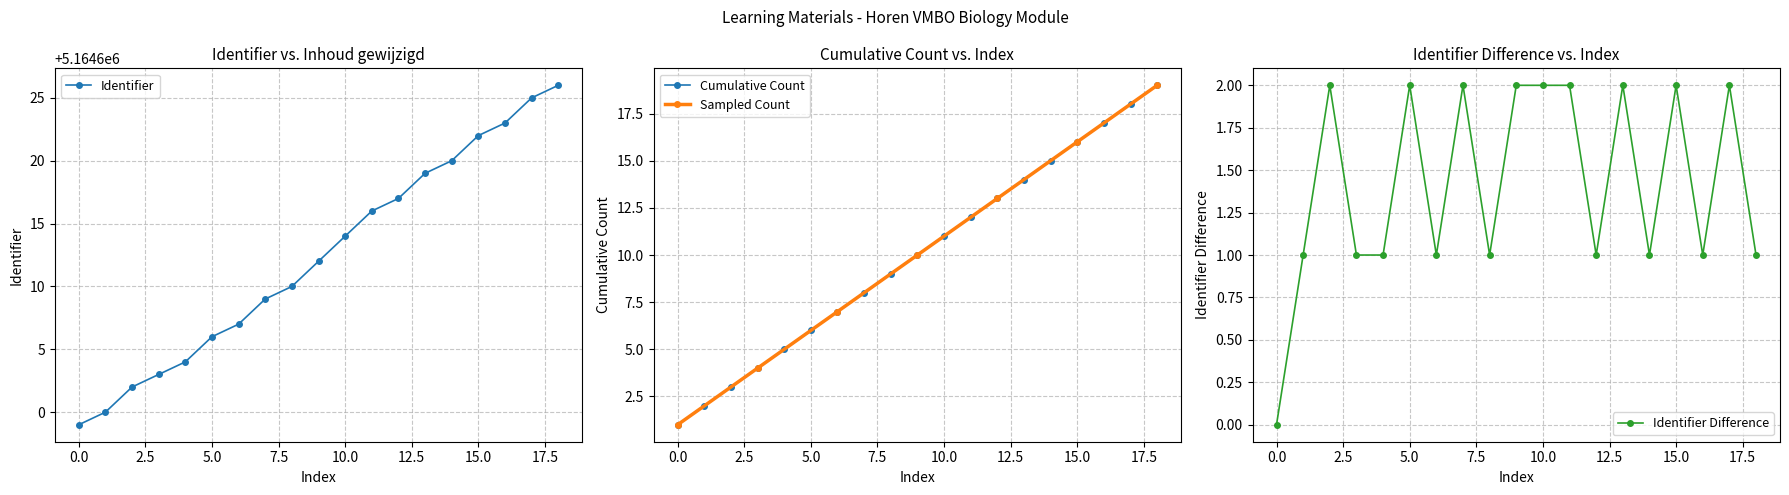

Is it true that the value at 2019-04-03 is 2504482?

False